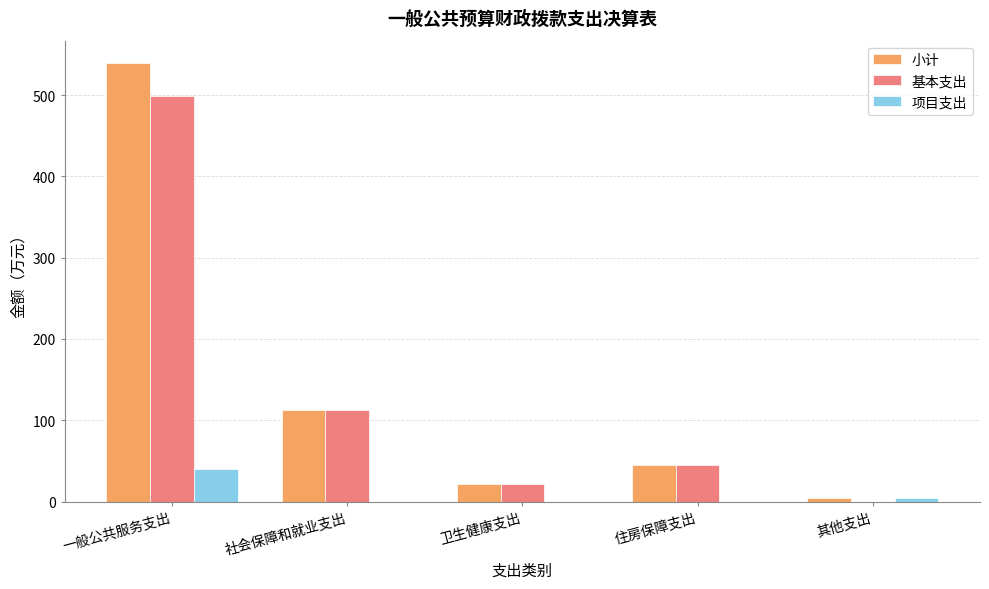

Between 一般公共服务支出 and 社会保障和就业支出, which series saw the biggest shift?

小计